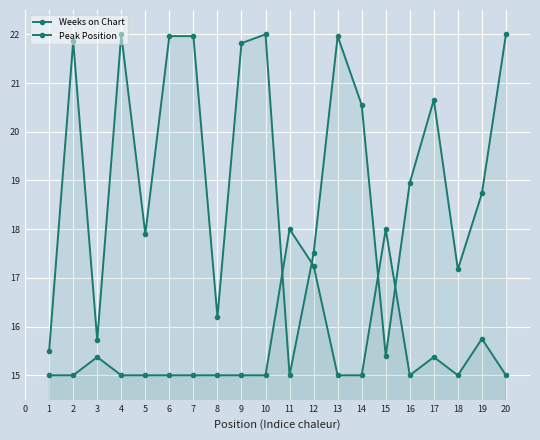

The Peak Position series shows 25.4 at 8. True or false?

False